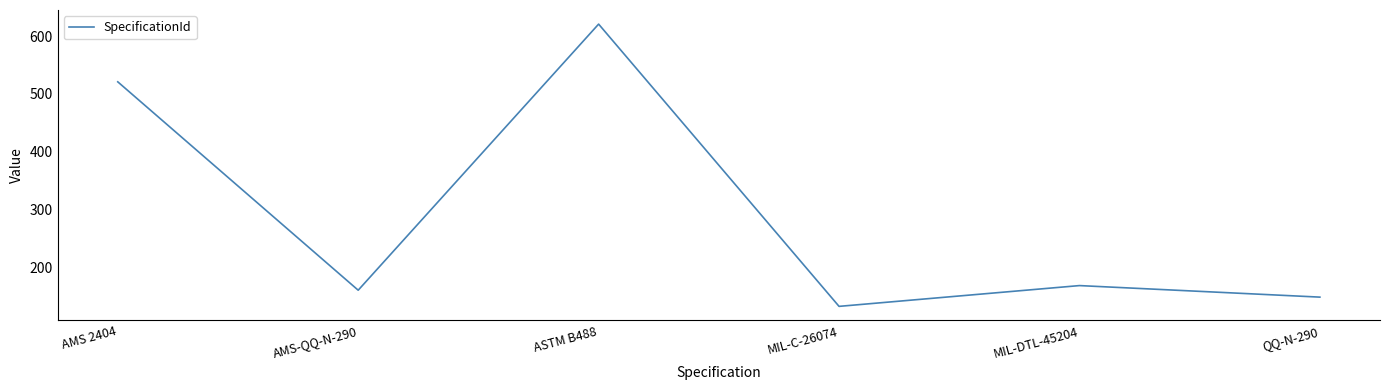

Rank the categories by value from highest to lowest.

ASTM B488, AMS 2404, MIL-DTL-45204, AMS-QQ-N-290, QQ-N-290, MIL-C-26074